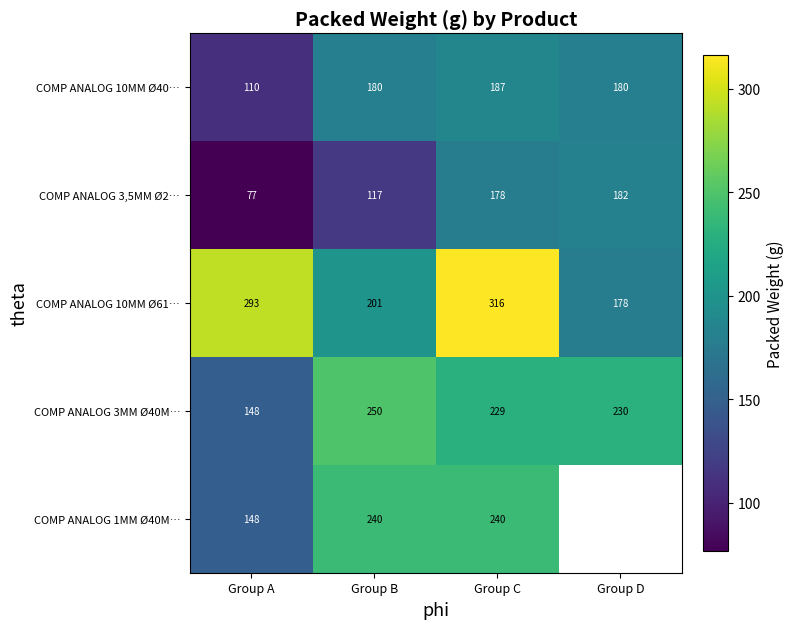

What is the average value of the COMP ANALOG 3MM Ø40M… series?

214